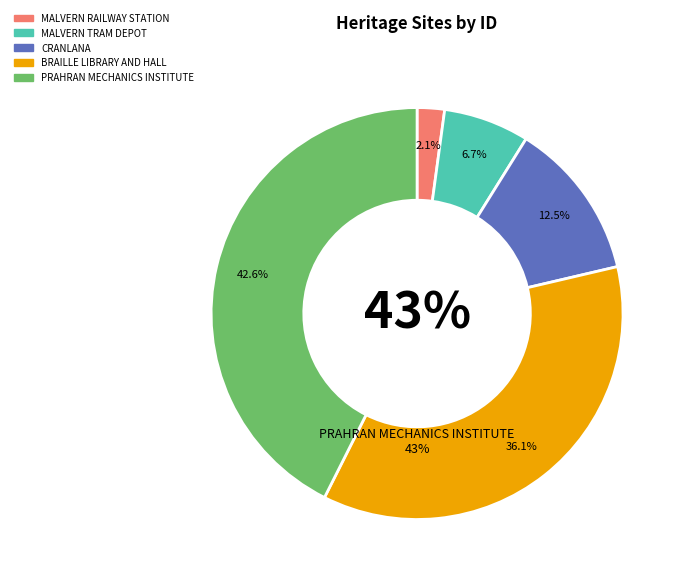

The CRANLANA slice represents 24% of the pie. True or false?

False